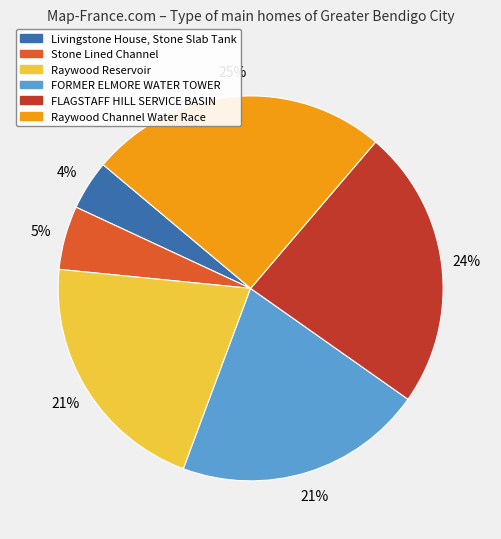

To the nearest percent, what is the combined percentage of Raywood Channel Water Race and FORMER ELMORE WATER TOWER?

46%